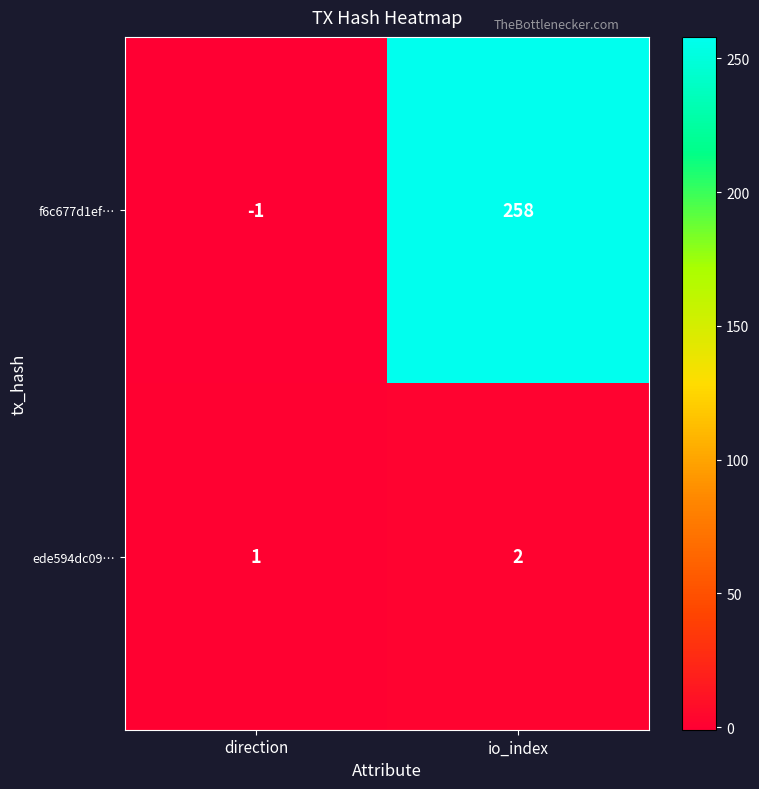

List the series in order of their overall mean, lowest first.

ede594dc09…, f6c677d1ef…